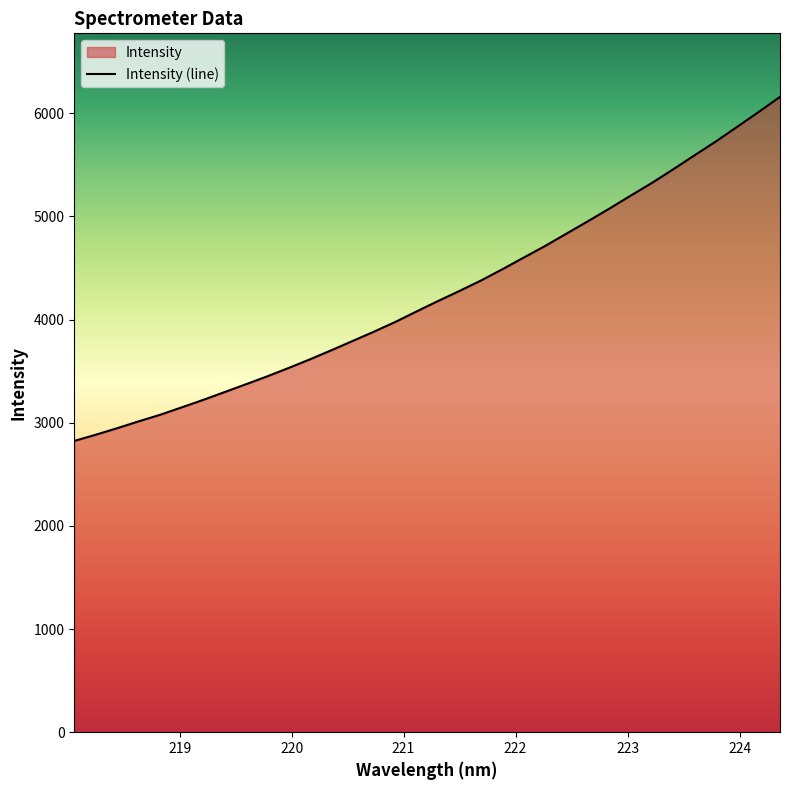

What is the label of the 11th point from the left?

219.9712